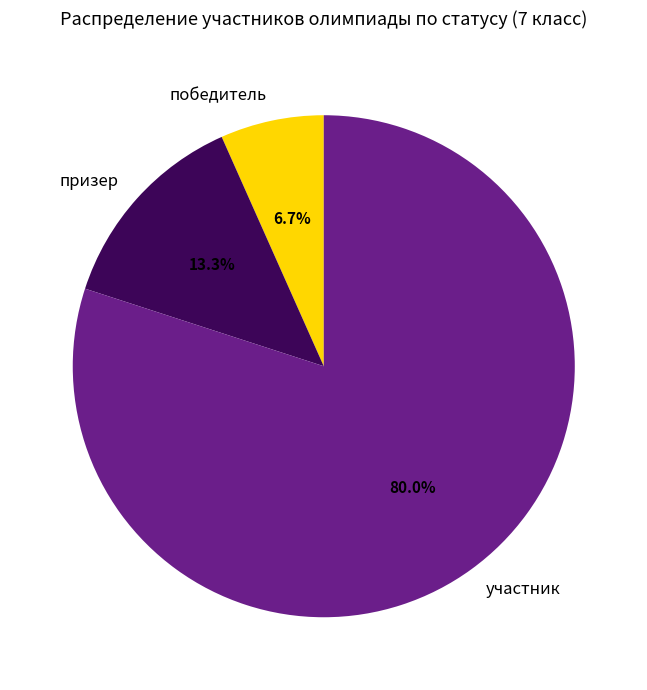

What percentage is the призер slice, to the nearest percent?

13%